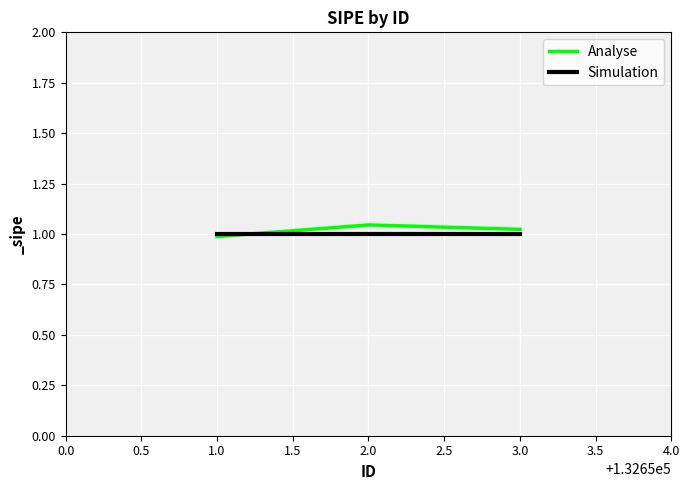

How many Analyse values are between 0 and 1?

1